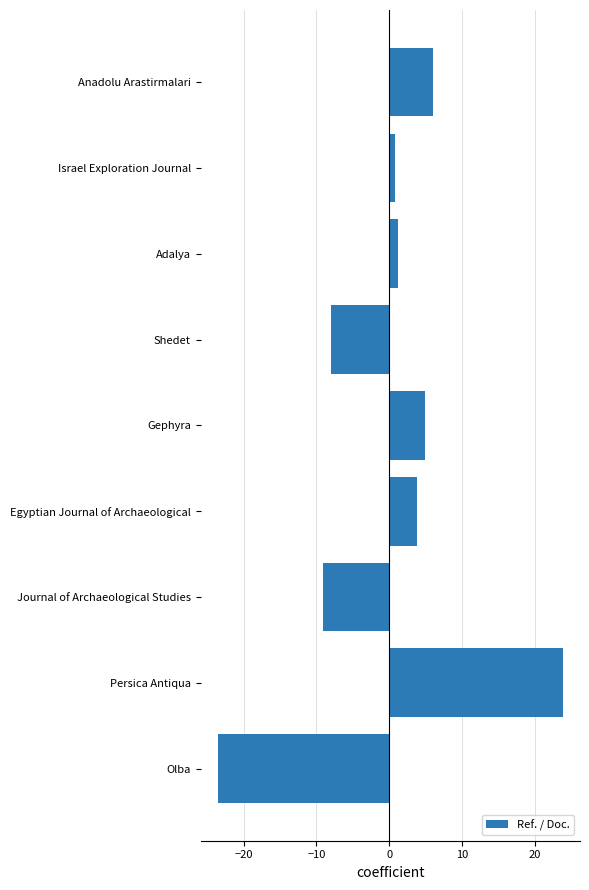

Reading bottom to top, list all the values displayed in this chart.

-23.5	23.9	-9.1	3.9	4.9	-8.0	1.2	0.8	6.0